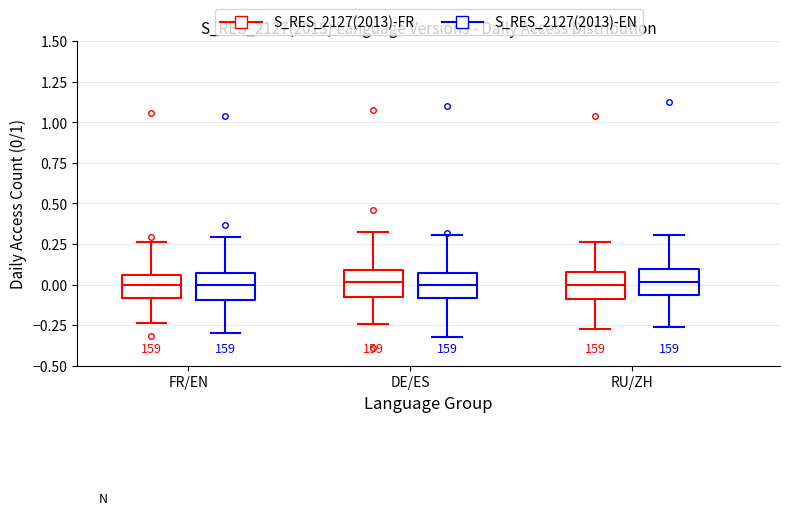

Reading left to right, transcribe this box plot: for each box, give where its median line is, the range the box spans, and where its two whiskers end, as read against the y-axis. The values are not printed on the chart, so give them approximately, as read against the axis.

FR/EN (S_RES_2127(2013)-FR): median 0.00, box -0.10 to 0.05, whiskers -0.25 to 0.25
FR/EN (S_RES_2127(2013)-EN): median 0.00, box -0.10 to 0.05, whiskers -0.30 to 0.30
DE/ES (S_RES_2127(2013)-FR): median 0.00, box -0.10 to 0.10, whiskers -0.25 to 0.35
DE/ES (S_RES_2127(2013)-EN): median 0.00, box -0.10 to 0.05, whiskers -0.30 to 0.30
RU/ZH (S_RES_2127(2013)-FR): median 0.00, box -0.10 to 0.10, whiskers -0.30 to 0.25
RU/ZH (S_RES_2127(2013)-EN): median 0.00, box -0.05 to 0.10, whiskers -0.25 to 0.30